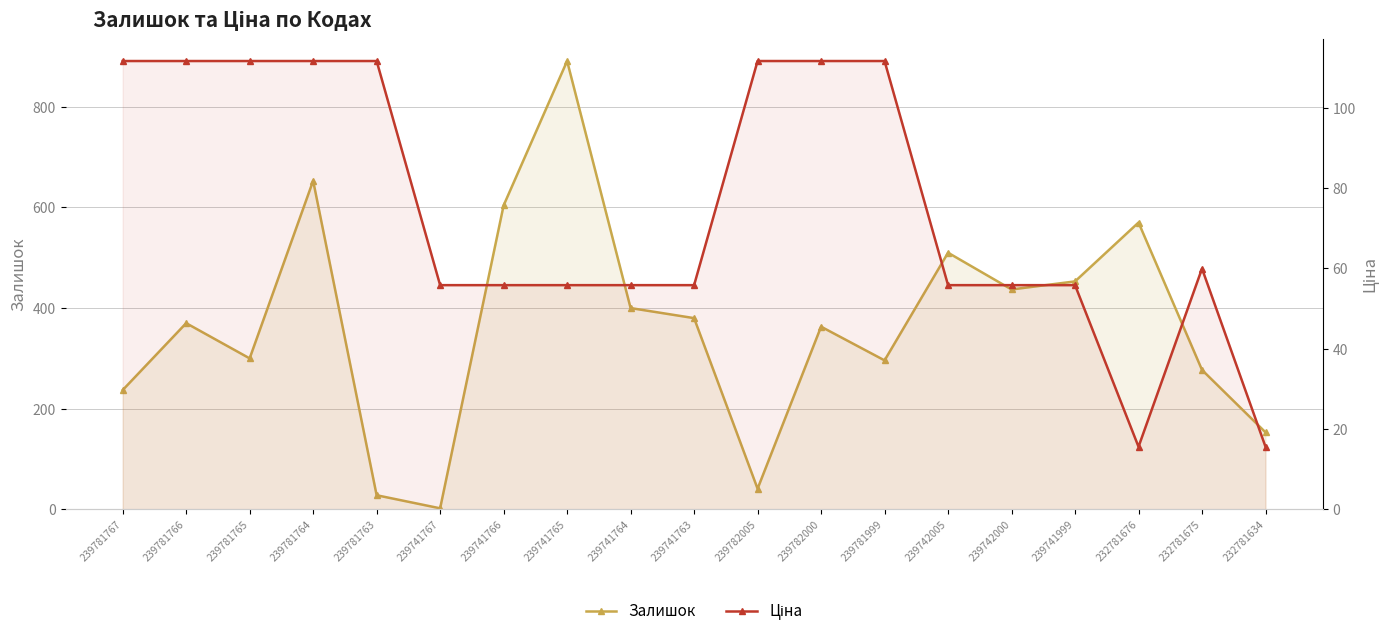

What is the value of the Ціна point at the 13th from the left?

111.7